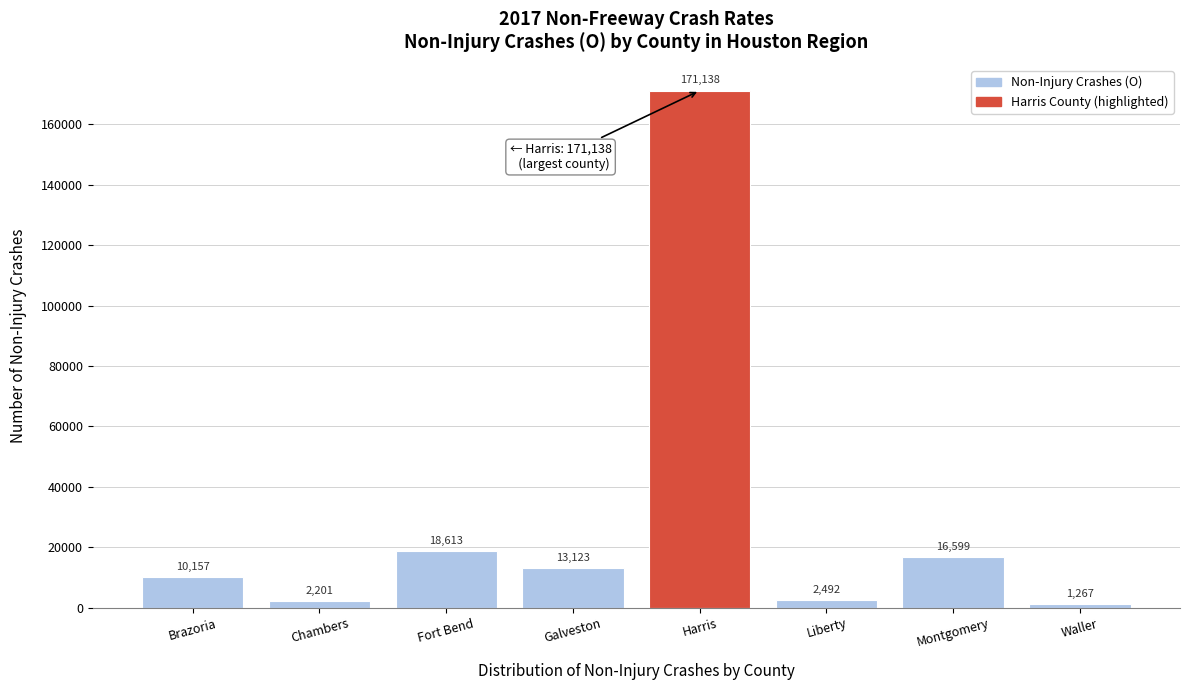

Reading left to right, what are all the values shown in this chart?

10157	2201	18613	13123	171138	2492	16599	1267